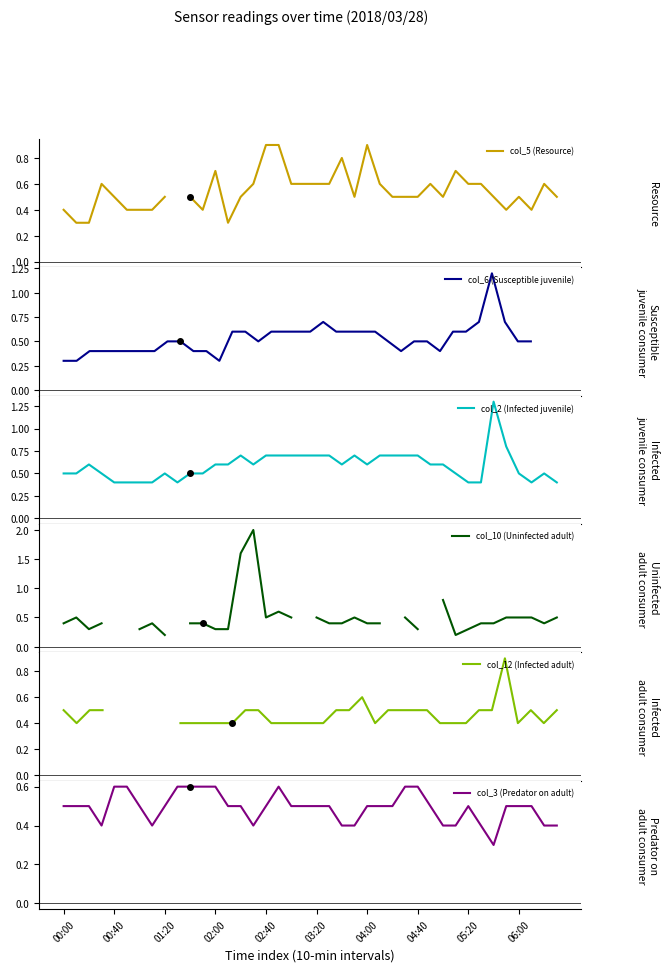

What is the difference between the maximum and second lowest values in the col_3 (Predator on adult) series?

0.2